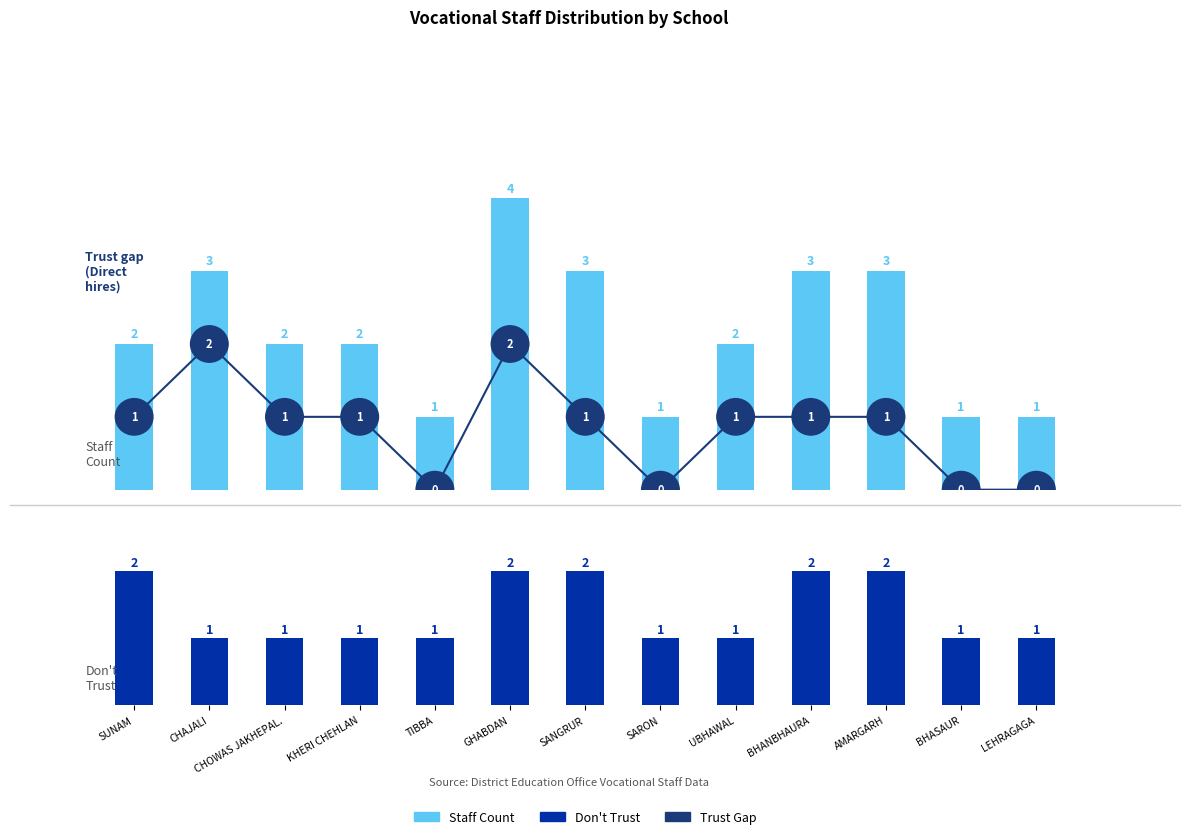

Is it true that Don't Trust equals 2 at BHASAUR?

False